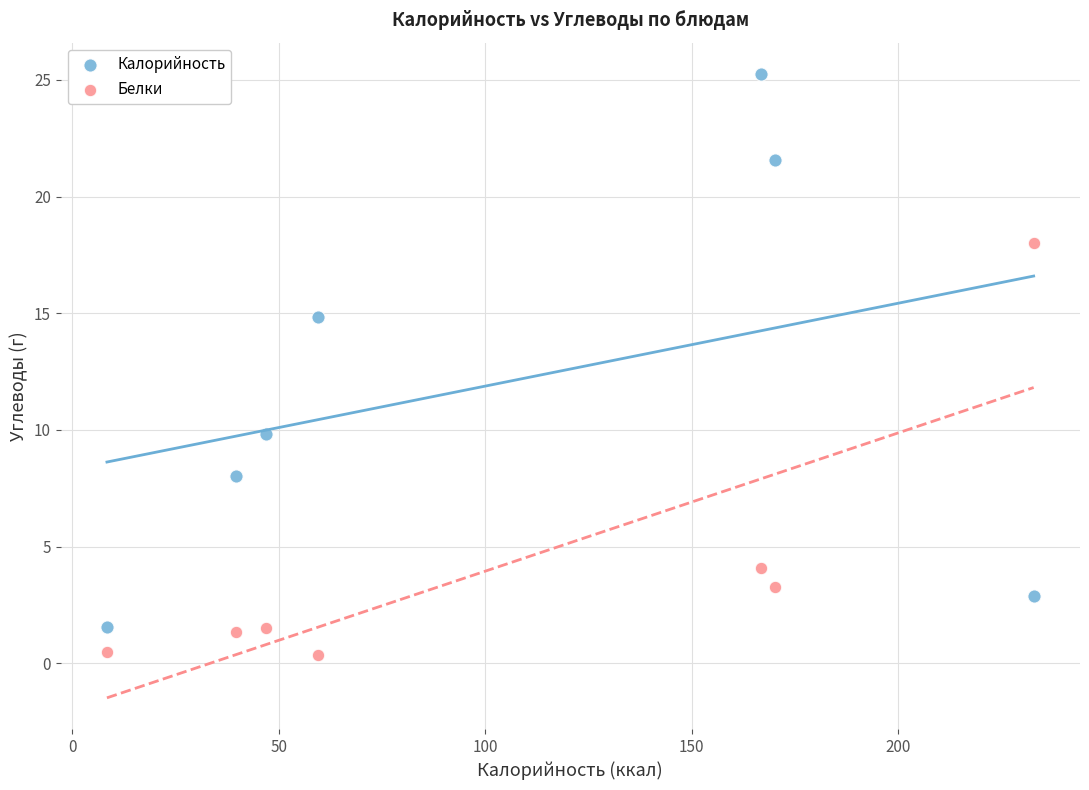

Which series reaches the maximum Y coordinate?

Калорийность